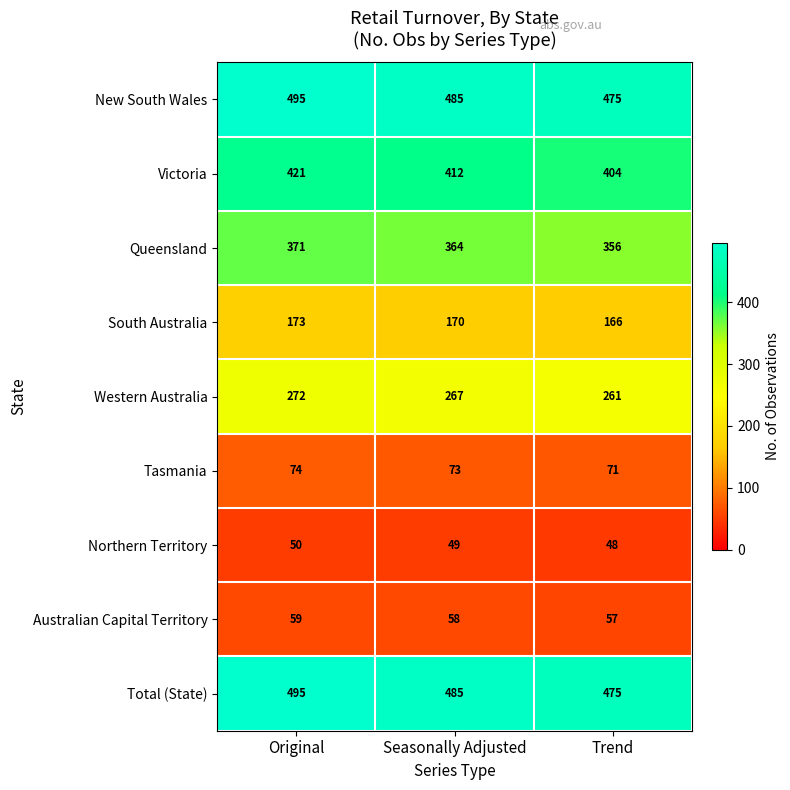

The South Australia series shows 257 at Original. True or false?

False